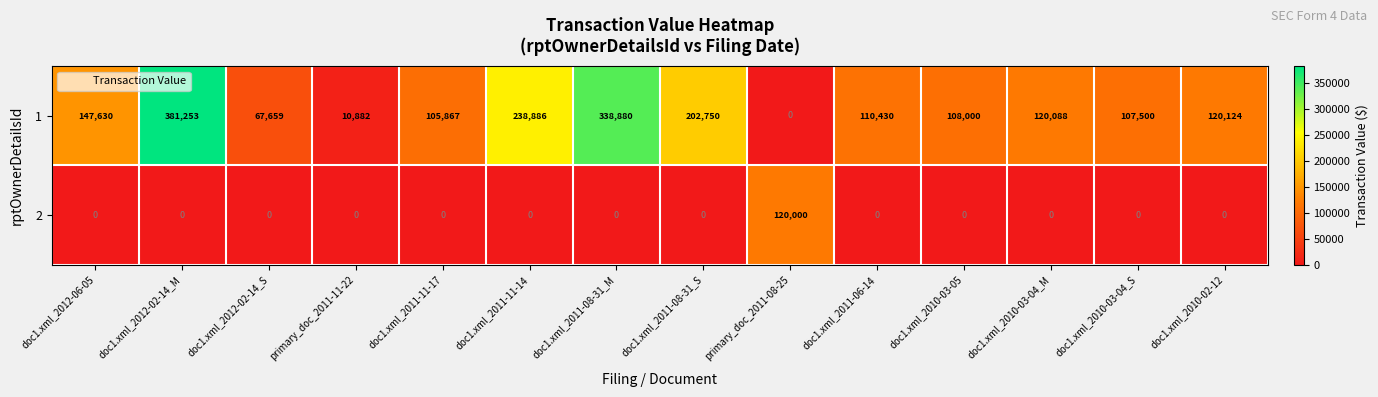

What is the maximum value shown in the chart?

381253